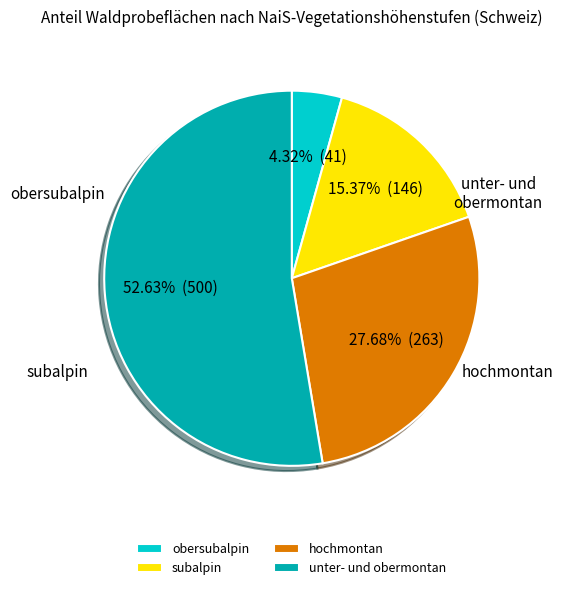

Which slice is the largest?

unter- und obermontan